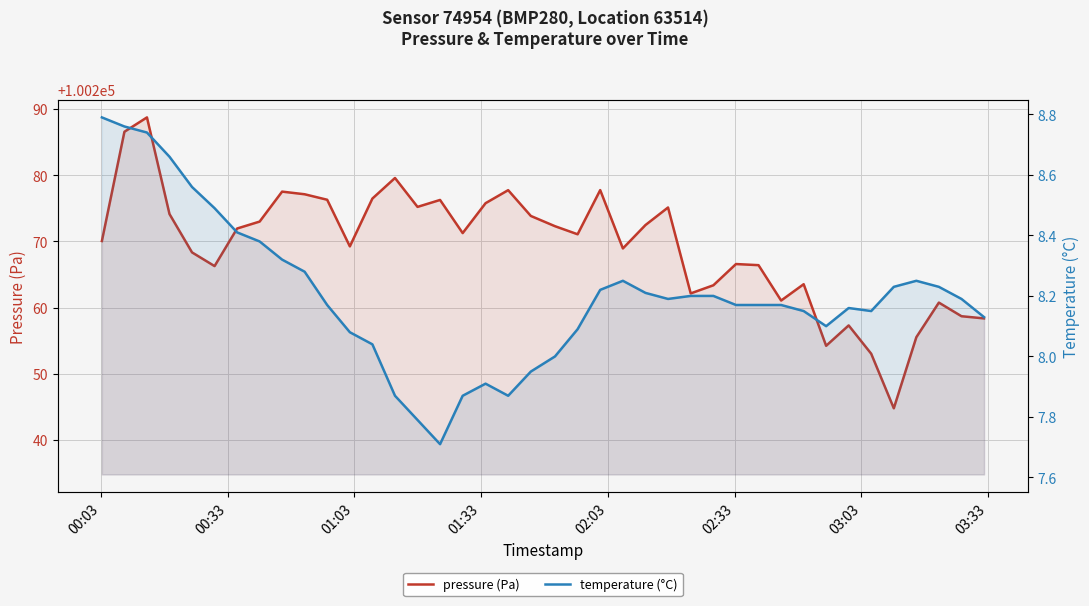

Is it true that pressure (Pa) equals 144594.1 at 38?

False